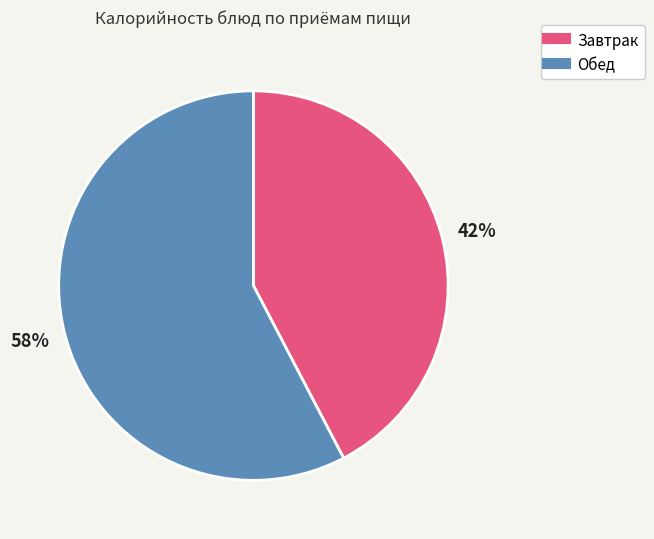

Is there a majority slice in this chart?

Yes